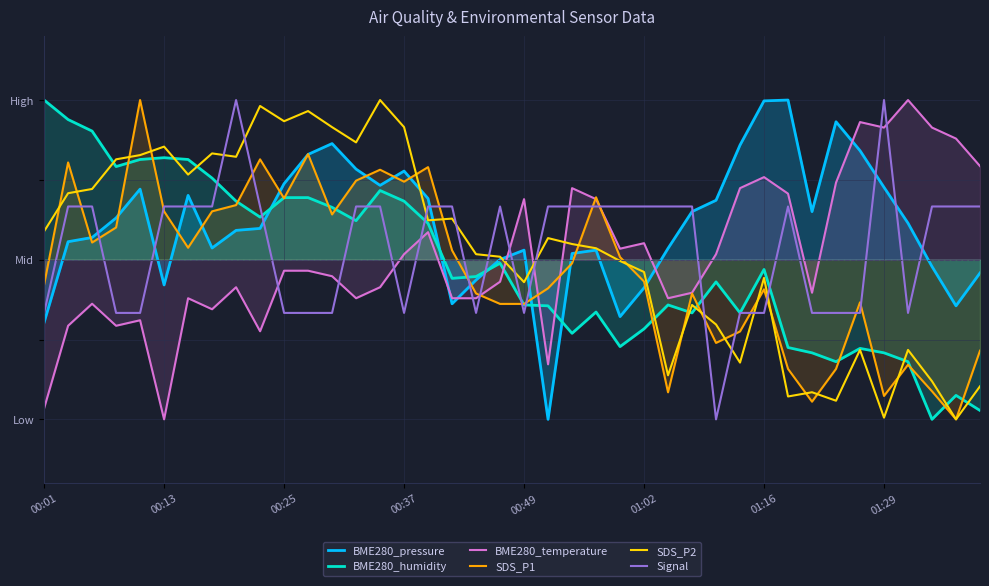

What are all the series names shown in the legend?

BME280_pressure, BME280_humidity, BME280_temperature, SDS_P1, SDS_P2, Signal